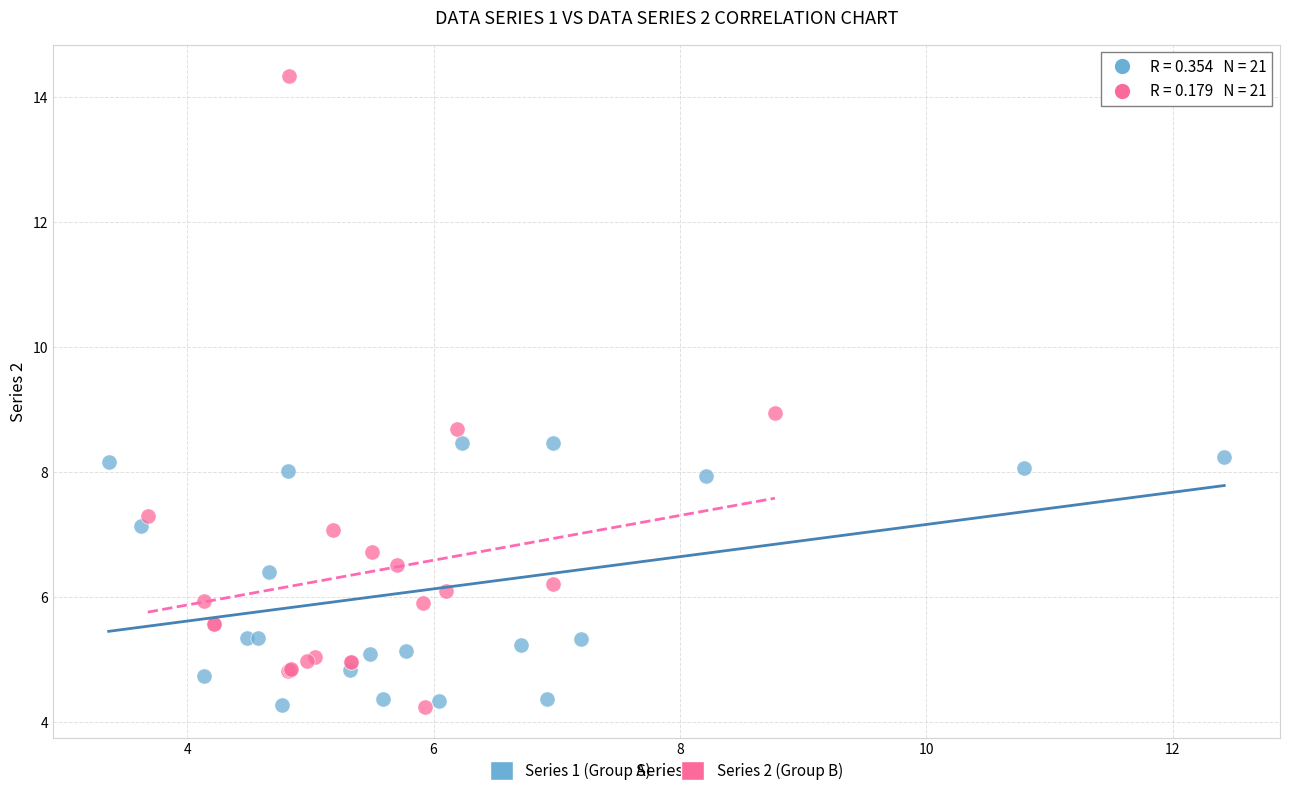

Which series has the largest Y range (max minus min)?

Series 2 (Group B)